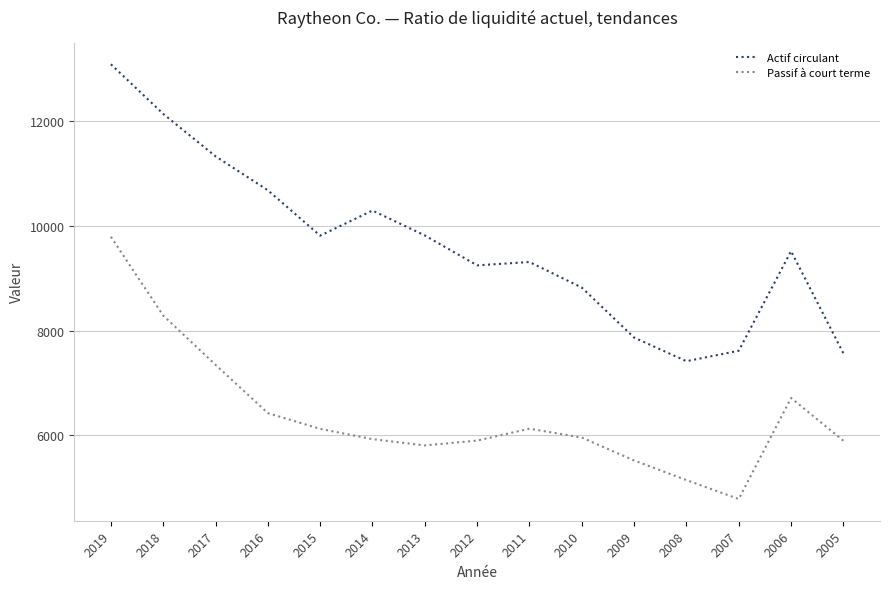

What is the difference between the maximum and second lowest values in the Passif à court terme series?

4642